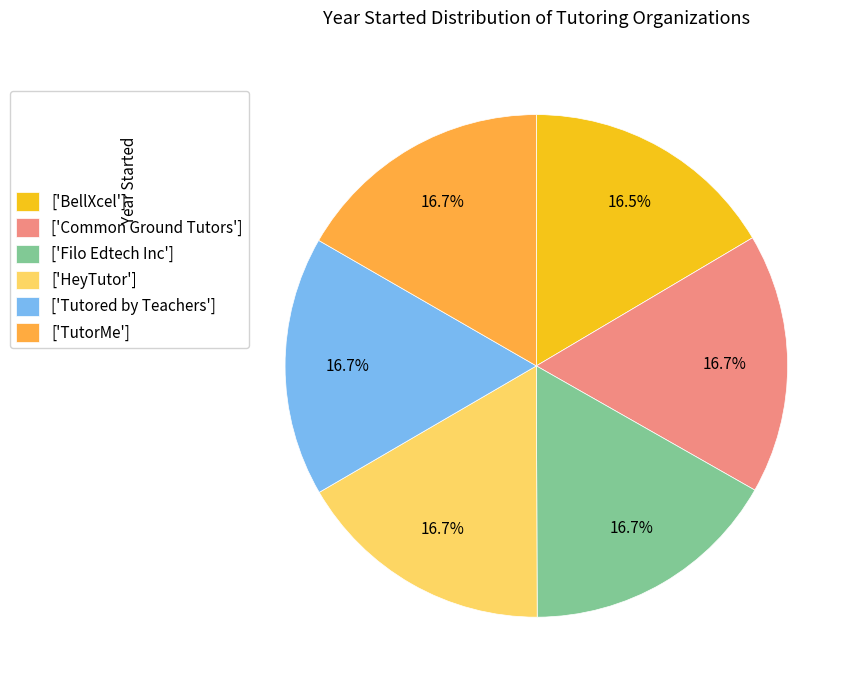

How many segments does this pie chart have?

6